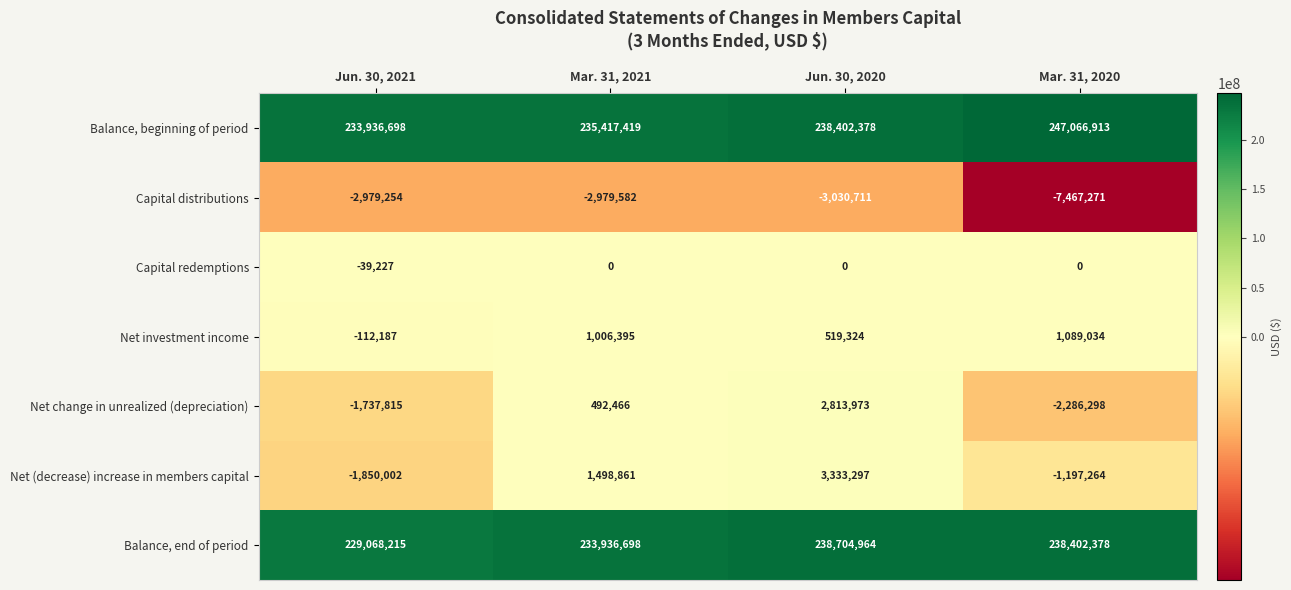

True or false: Net change in unrealized (depreciation) has a value of 2813973 at Jun. 30, 2020.

True